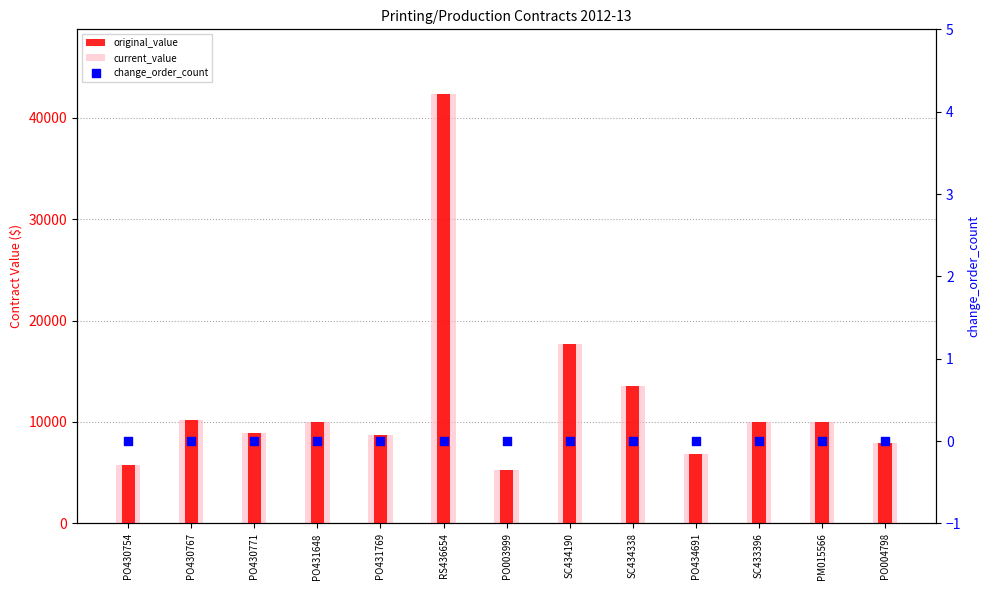

At how many categories does at least one series exceed 40632?

1